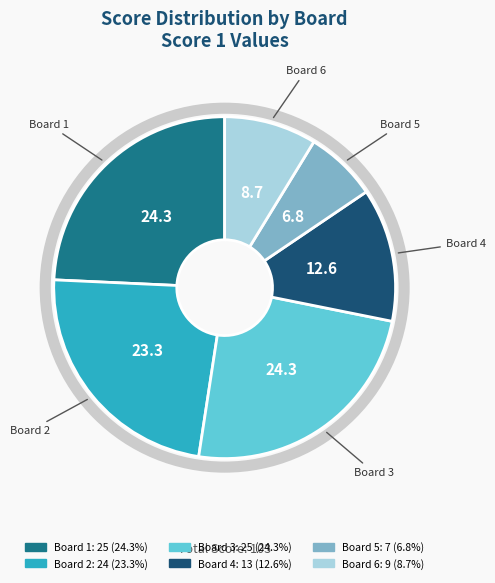

True or false: Board 6 accounts for 18% of the total.

False